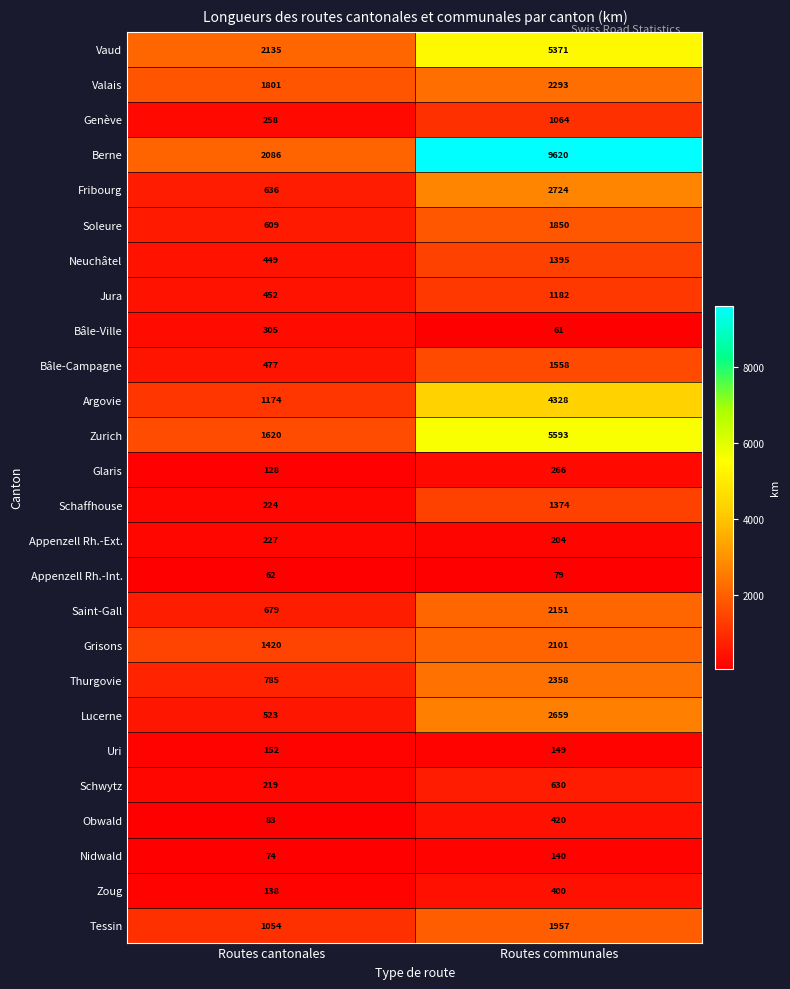

What is the difference between the Tessin values at Routes cantonales and Routes communales?

903